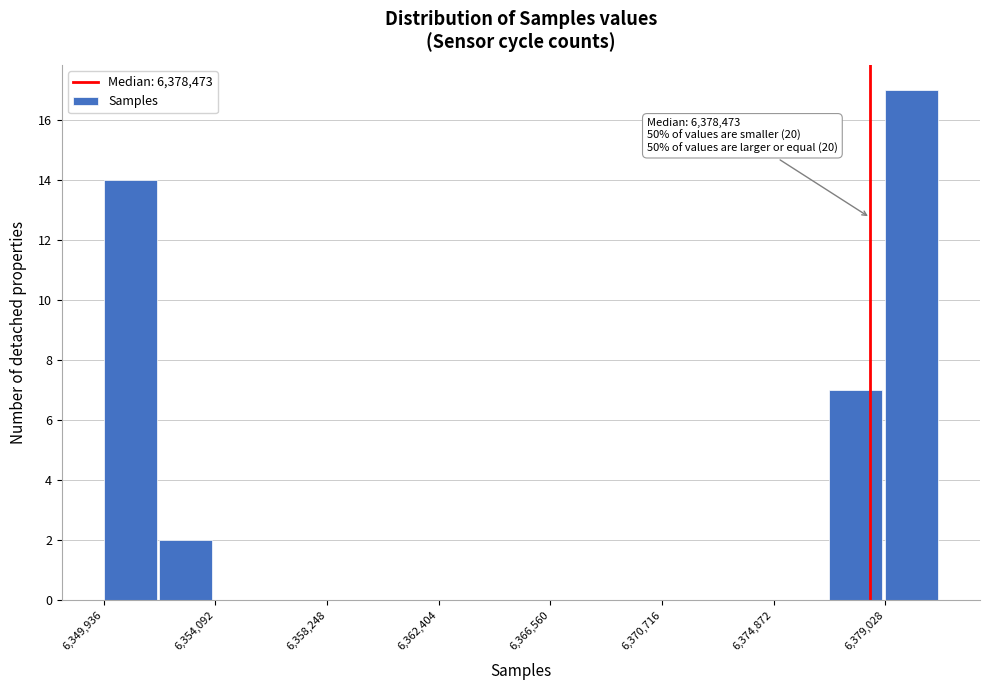

Over which range of the x-axis is the bar tallest?

6379000 to 6381000